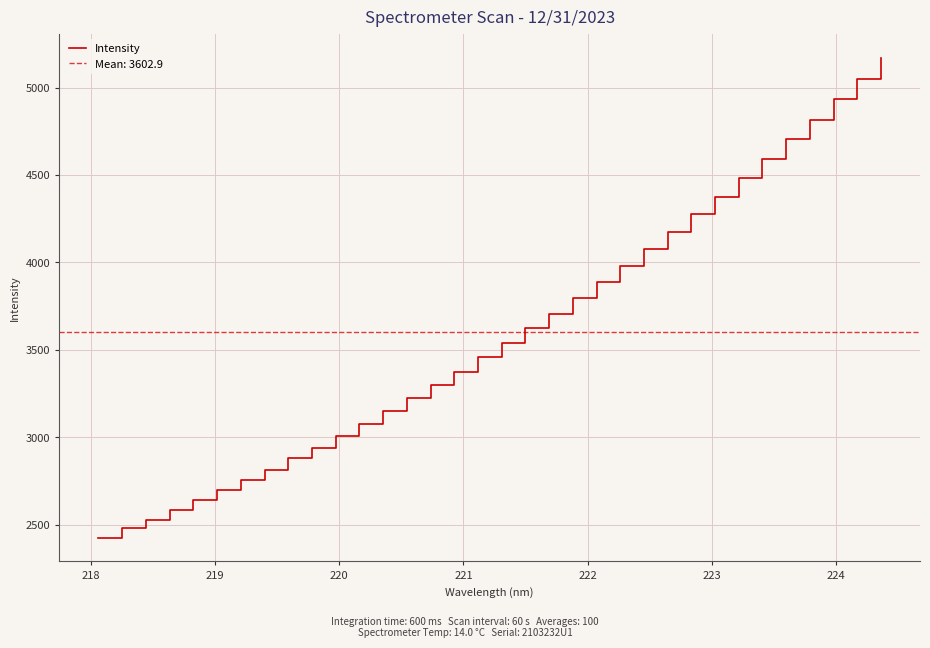

What is the minimum value for Intensity?

2426.0